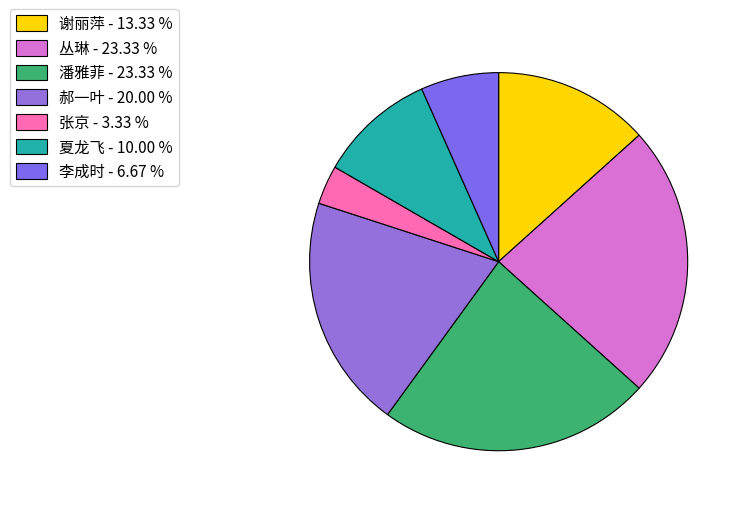

Which category has the smallest portion of the pie?

张京 - 3.33 %